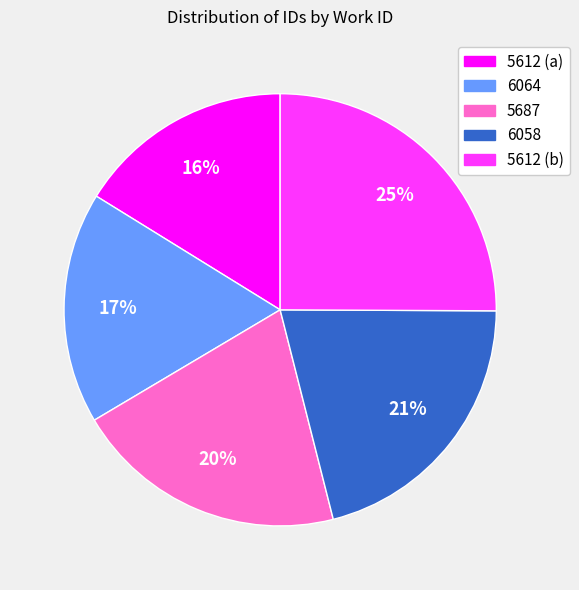

Which slice is the largest?

5612 (b)